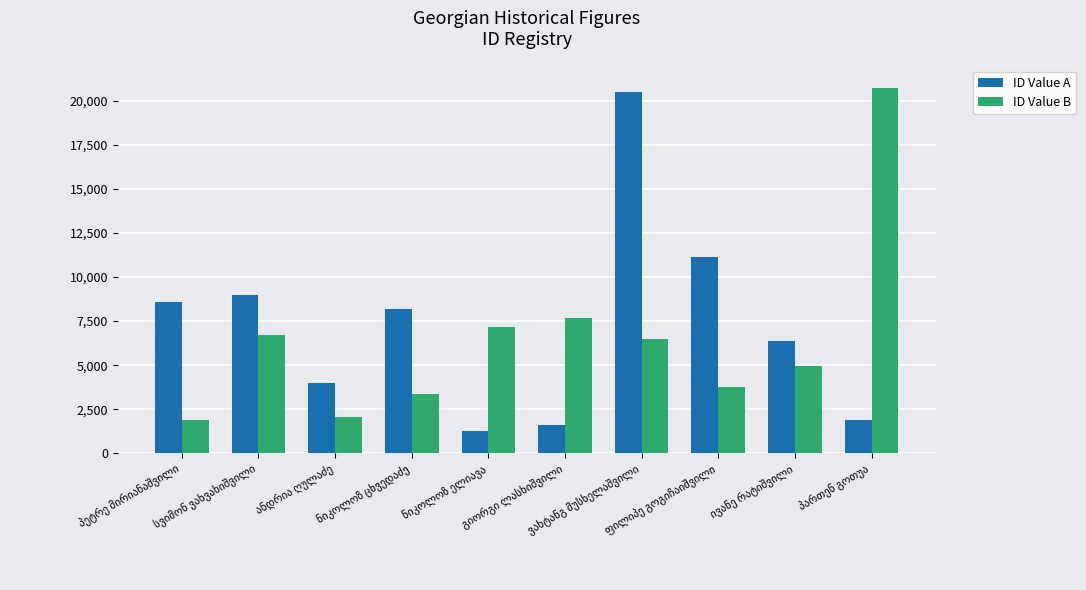

What is the difference between the maximum and minimum values in the ID Value B series?

18850